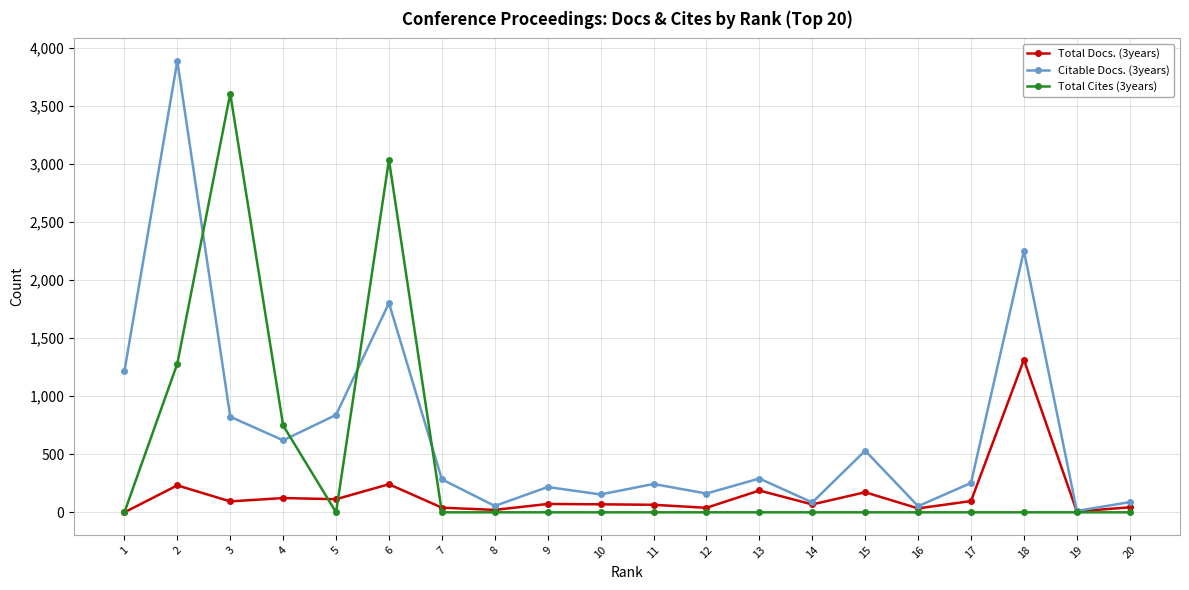

Where is Total Cites (3years) nearest to the value 1802?

2